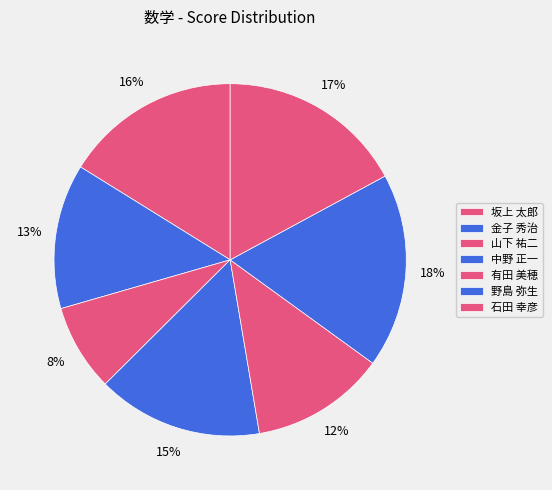

Is 有田 美穂 the majority of the pie?

No